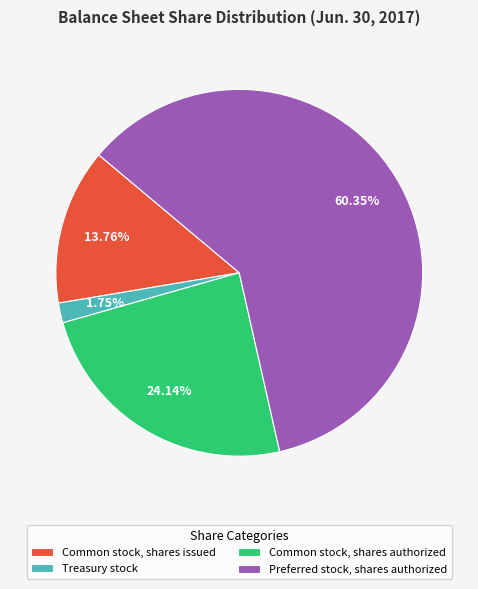

What percentage is NOT represented by Common stock, shares authorized?

75.9%